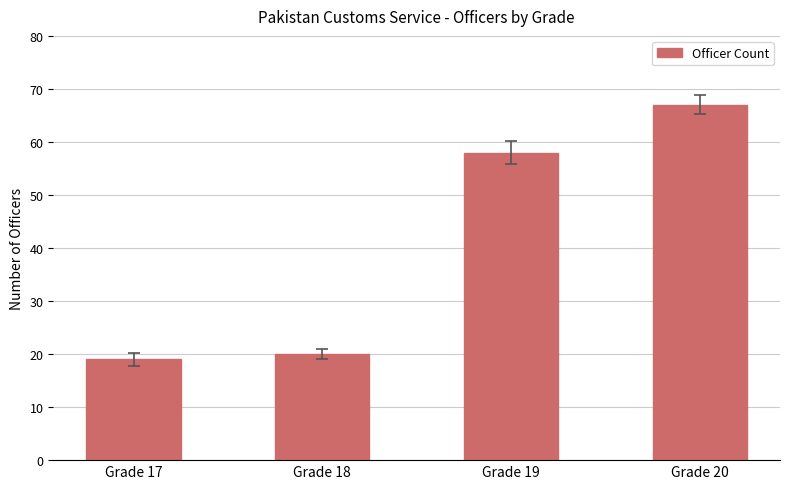

What is the difference between the values at Grade 20 and Grade 17?

48